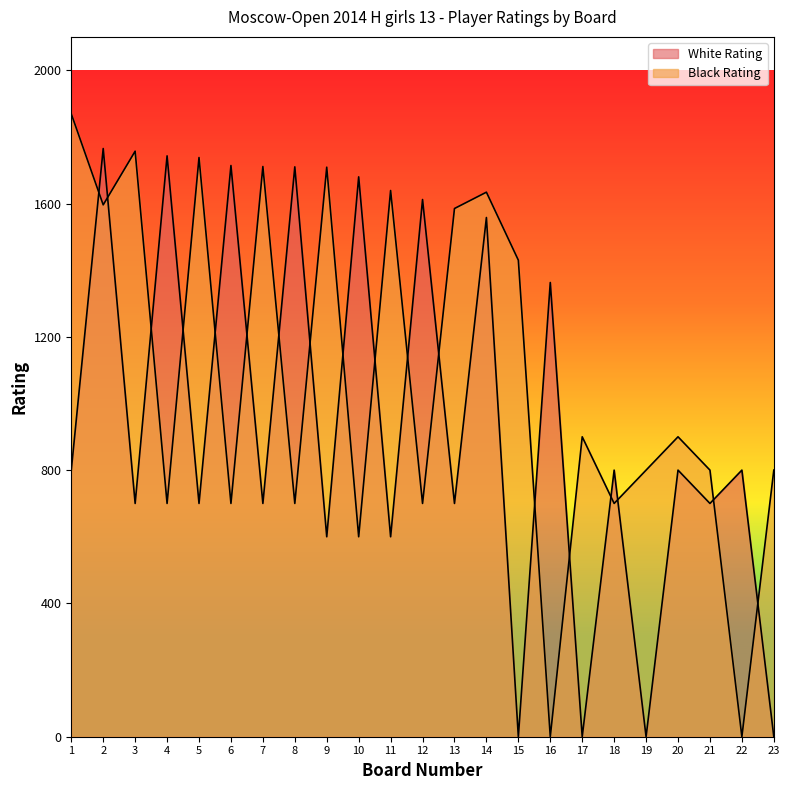

How many data points in White Rating are above 800?

8